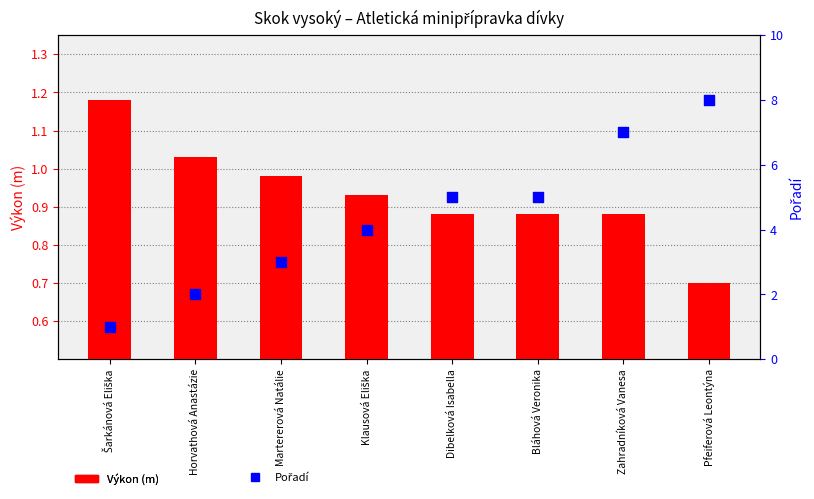

Is the value of Pořadí at Klausová Eliška greater than the value of Výkon (m) at Dibelková Isabella?

Yes